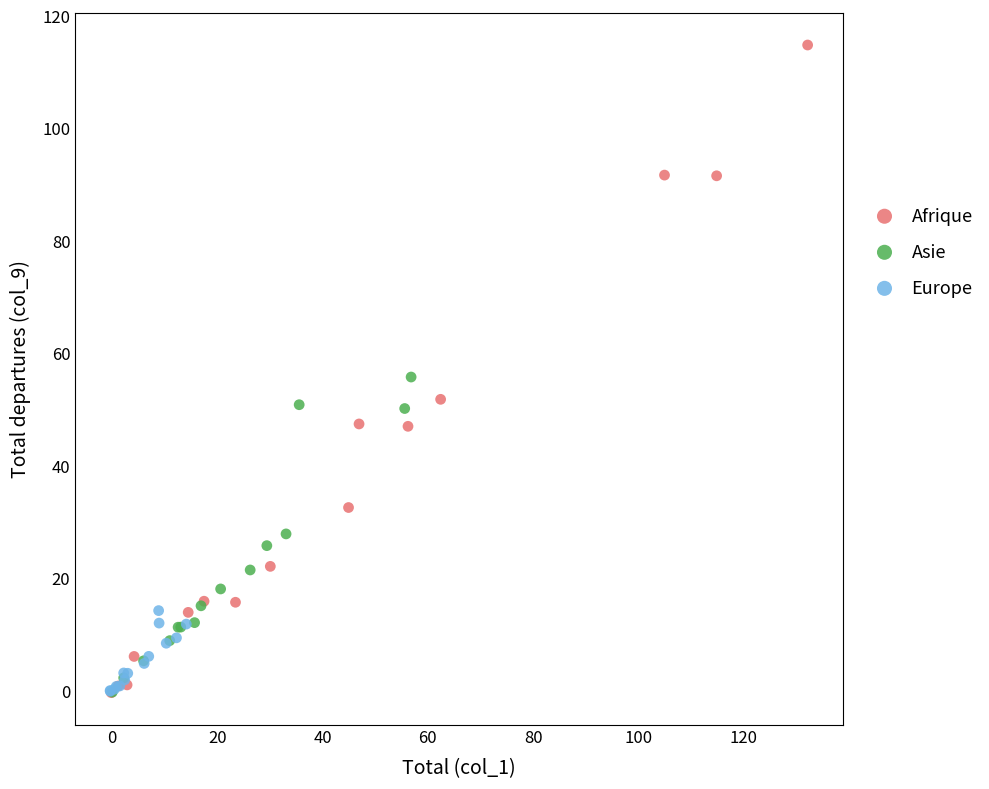

Which series has the largest Y range (max minus min)?

Afrique